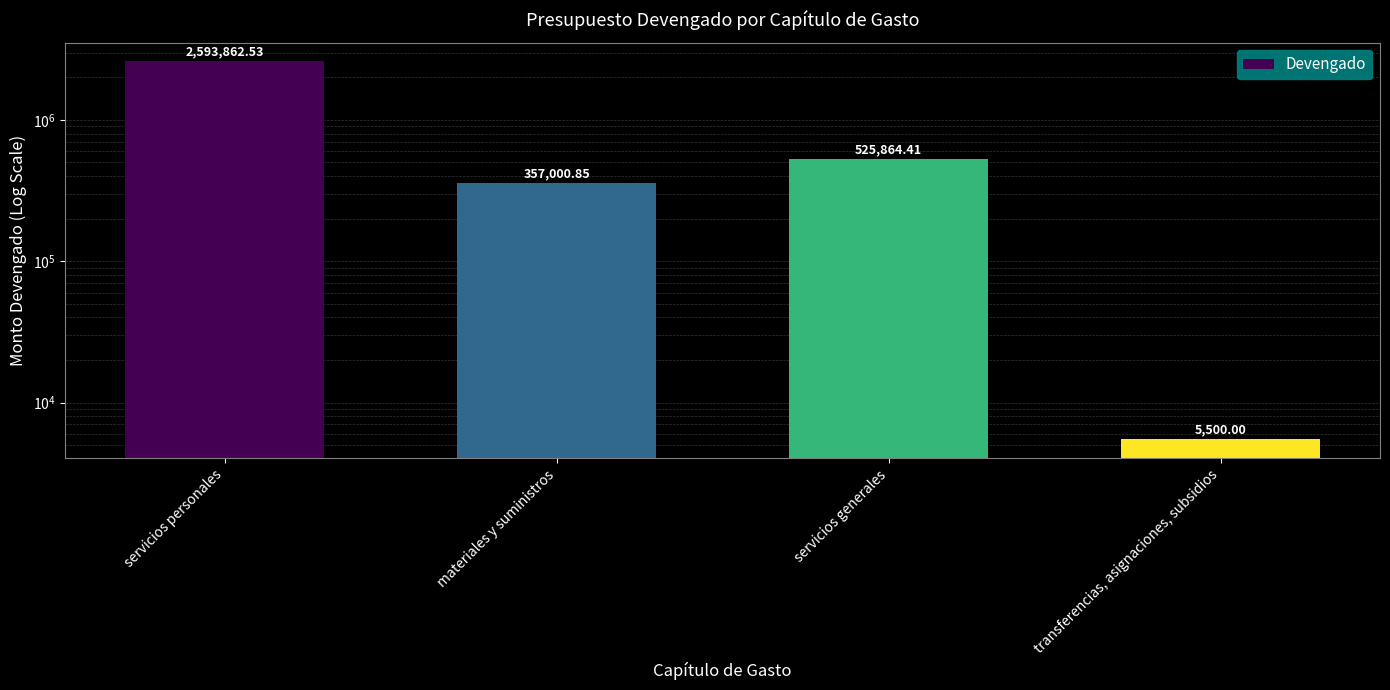

What position from the right is servicios personales?

4